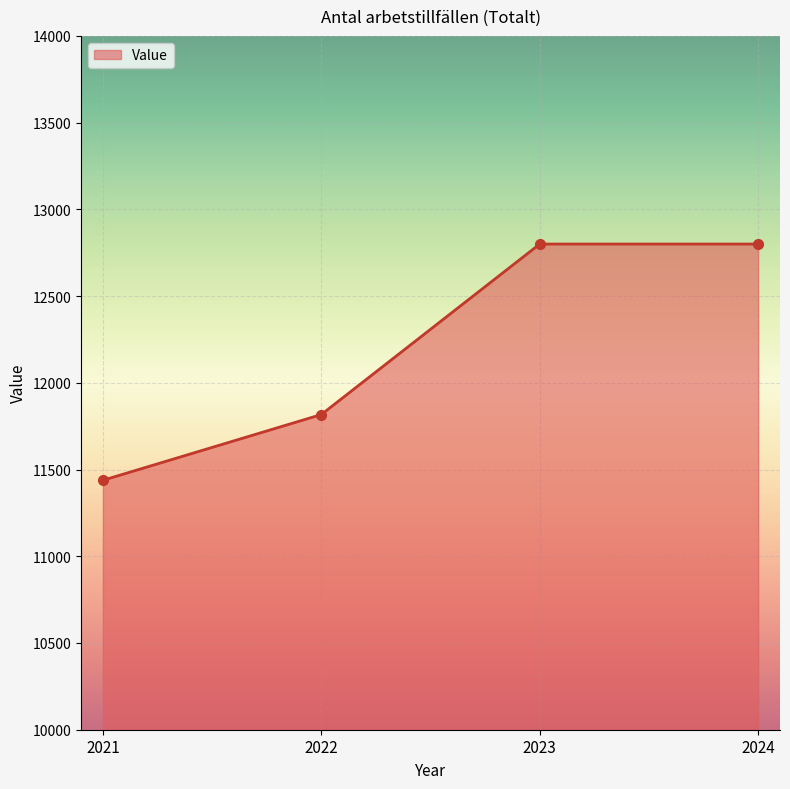

What is the value of the 4th point from the left?

12800